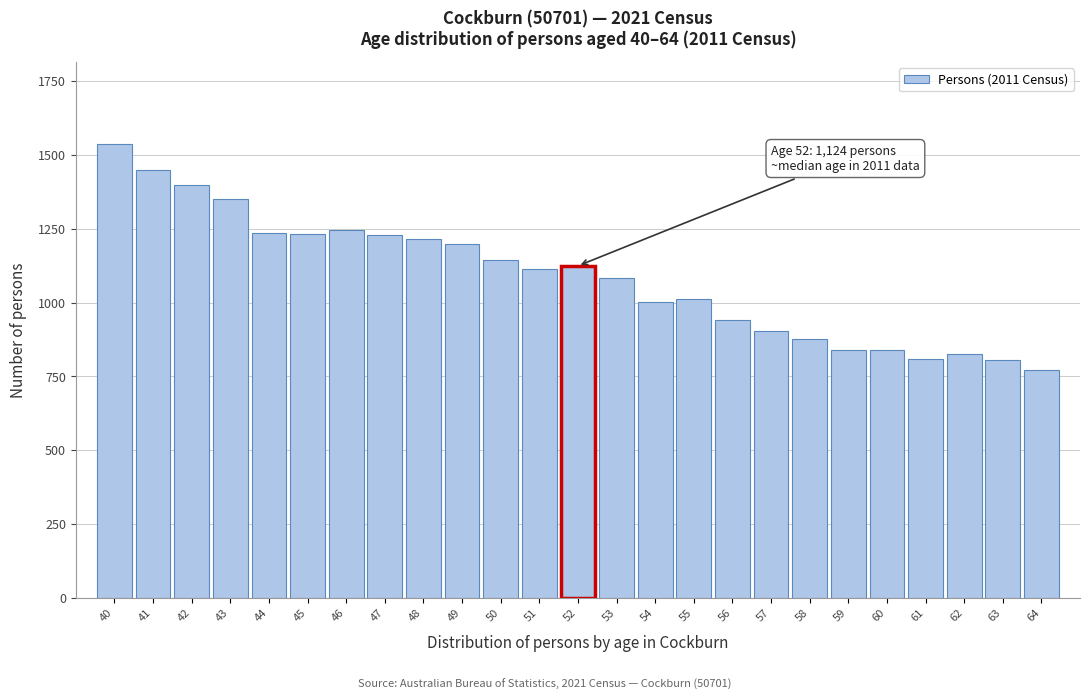

Between 64 and 49, which is larger?

49